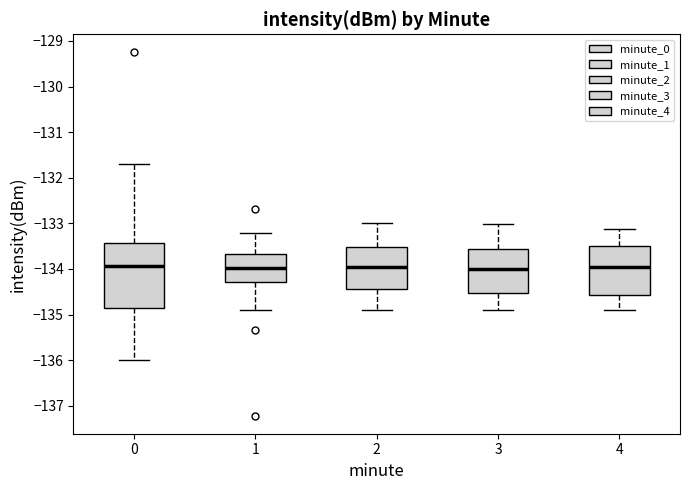

Reading left to right, read every box against the y-axis: the position of its median line, the range the box covers, and the ends of its whiskers. The values are not printed on the chart, so give them approximately, as read against the axis.

0: median -133.9, box -134.9 to -133.4, whiskers -136.0 to -131.7
1: median -134.0, box -134.3 to -133.7, whiskers -134.9 to -133.2
2: median -134.0, box -134.4 to -133.5, whiskers -134.9 to -133.0
3: median -134.0, box -134.5 to -133.6, whiskers -134.9 to -133.0
4: median -134.0, box -134.6 to -133.5, whiskers -134.9 to -133.1